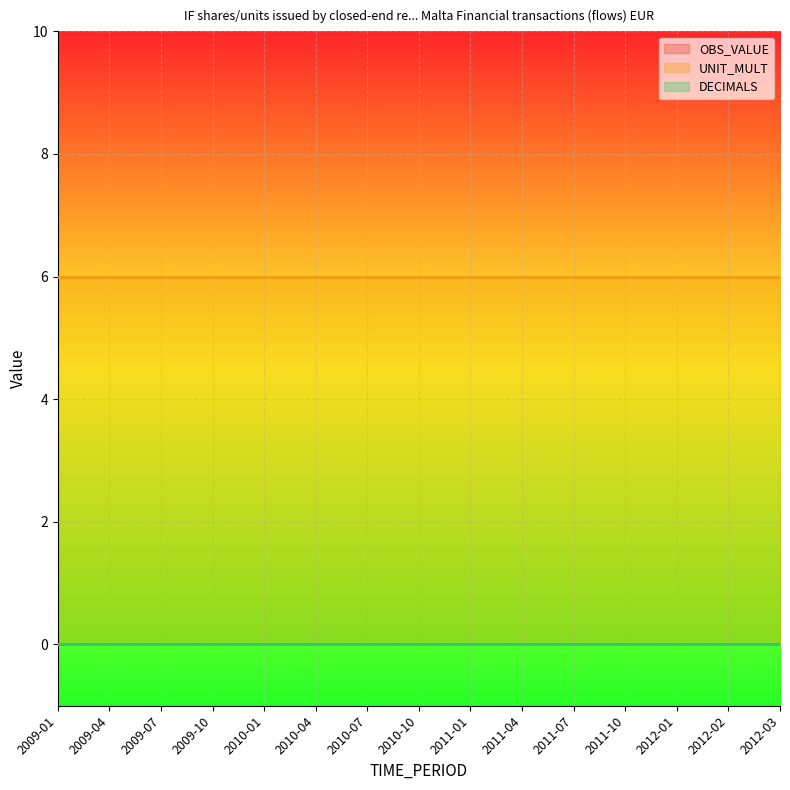

What is the maximum value shown in the chart?

6